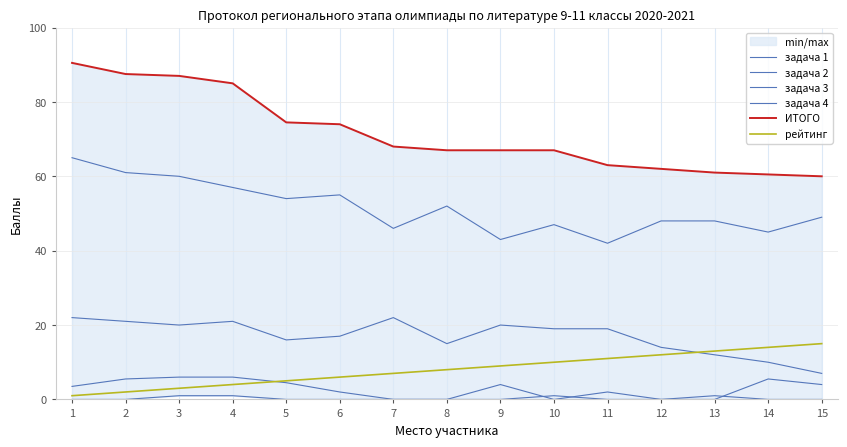

True or false: ИТОГО and задача 3 intersect in this chart.

False